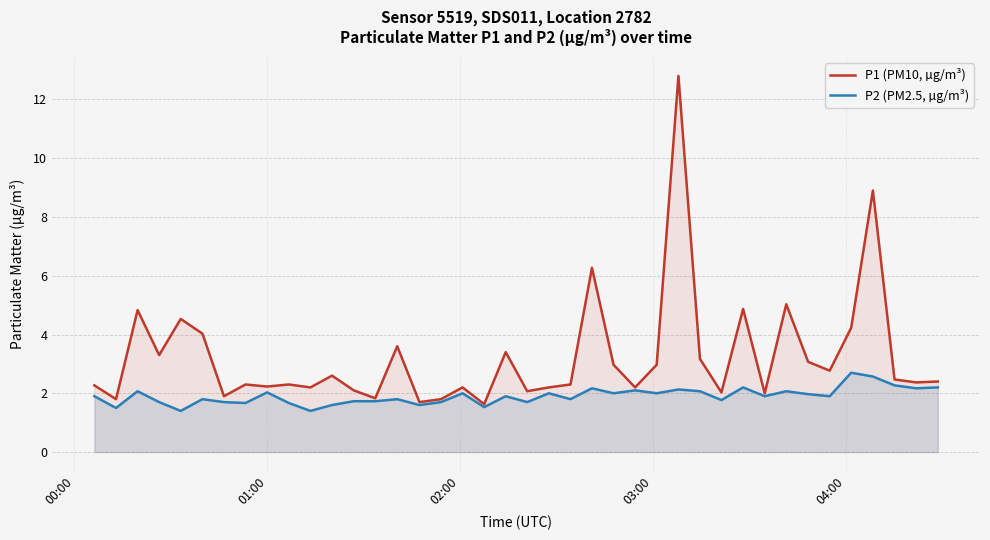

True or false: P1 (PM10, µg/m³) and P2 (PM2.5, µg/m³) cross at least once.

False